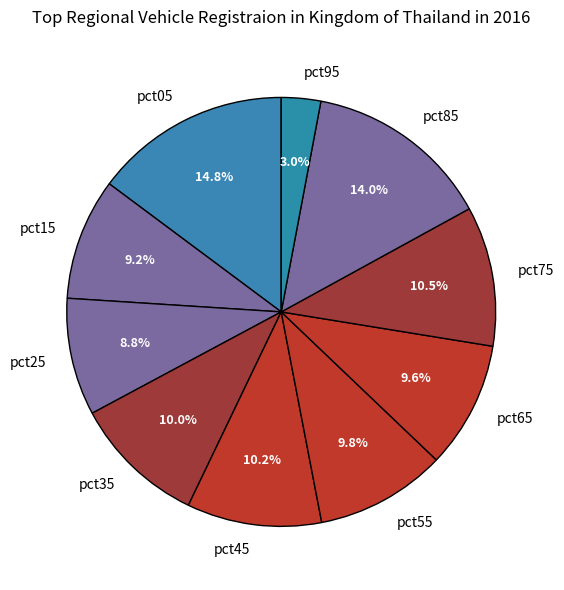

To the nearest percent, what is the combined percentage of pct35 and pct85?

24%